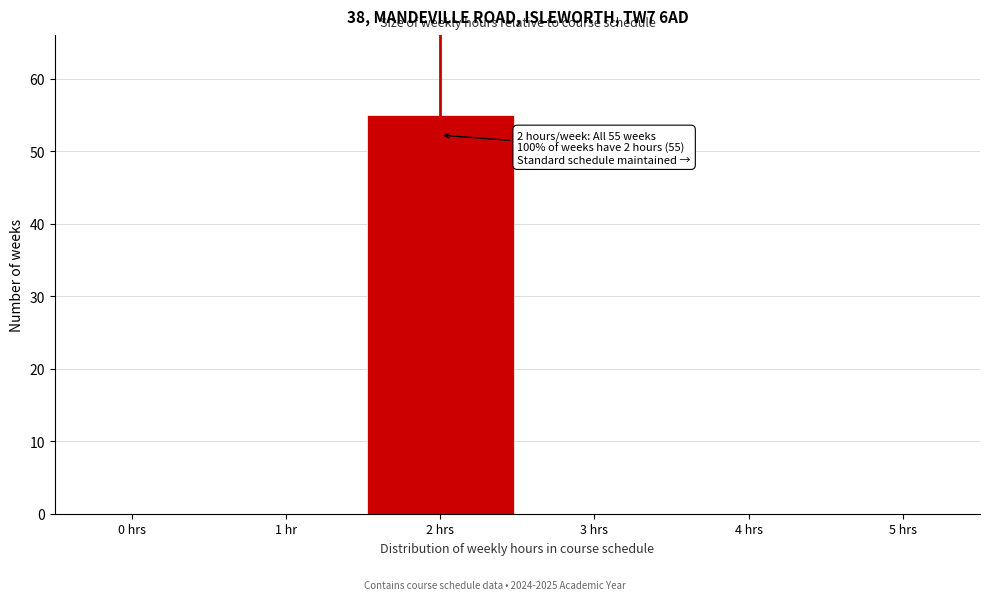

Reading left to right, what are all the values shown in this chart?

0 hrs=0	1 hr=0	2 hrs=55	3 hrs=0	4 hrs=0	5 hrs=0